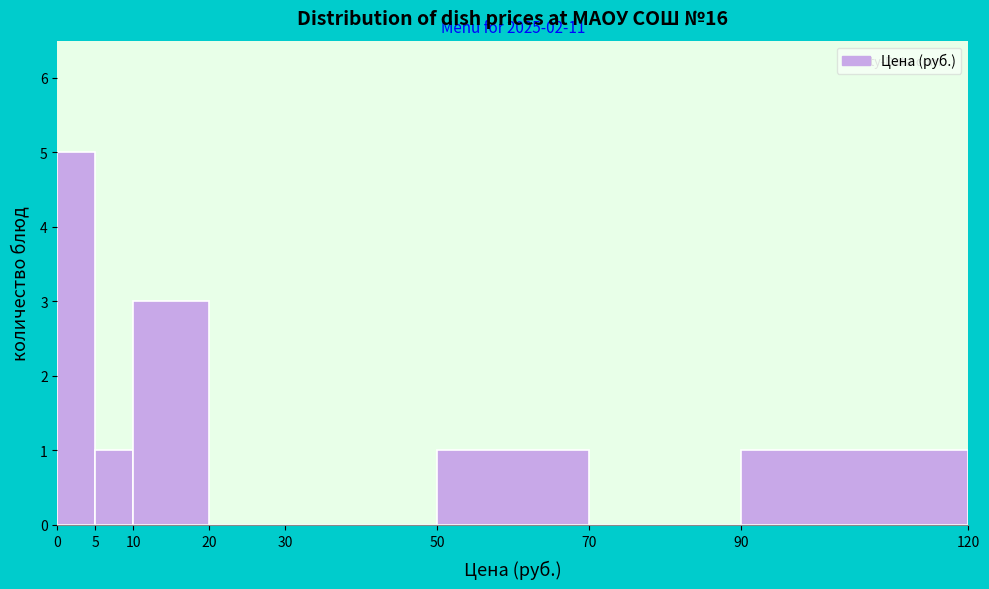

Which range on the x-axis has the tallest bar?

0 to 5